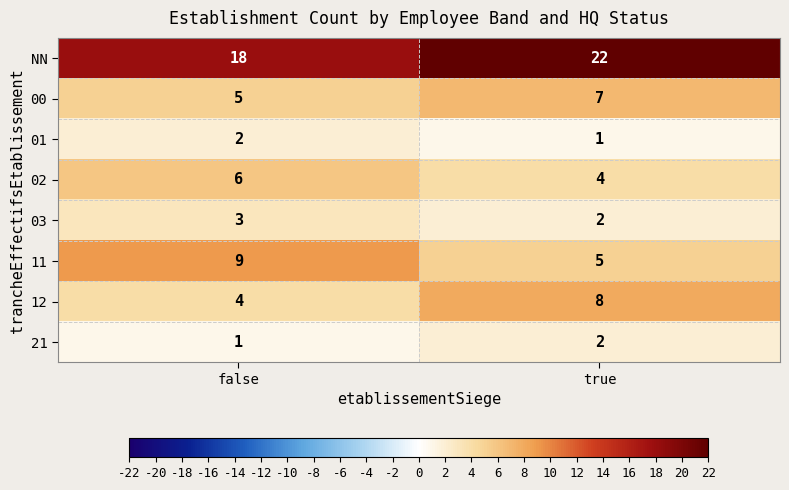

At false, list the series in order from largest to smallest.

NN, 11, 02, 00, 12, 03, 01, 21